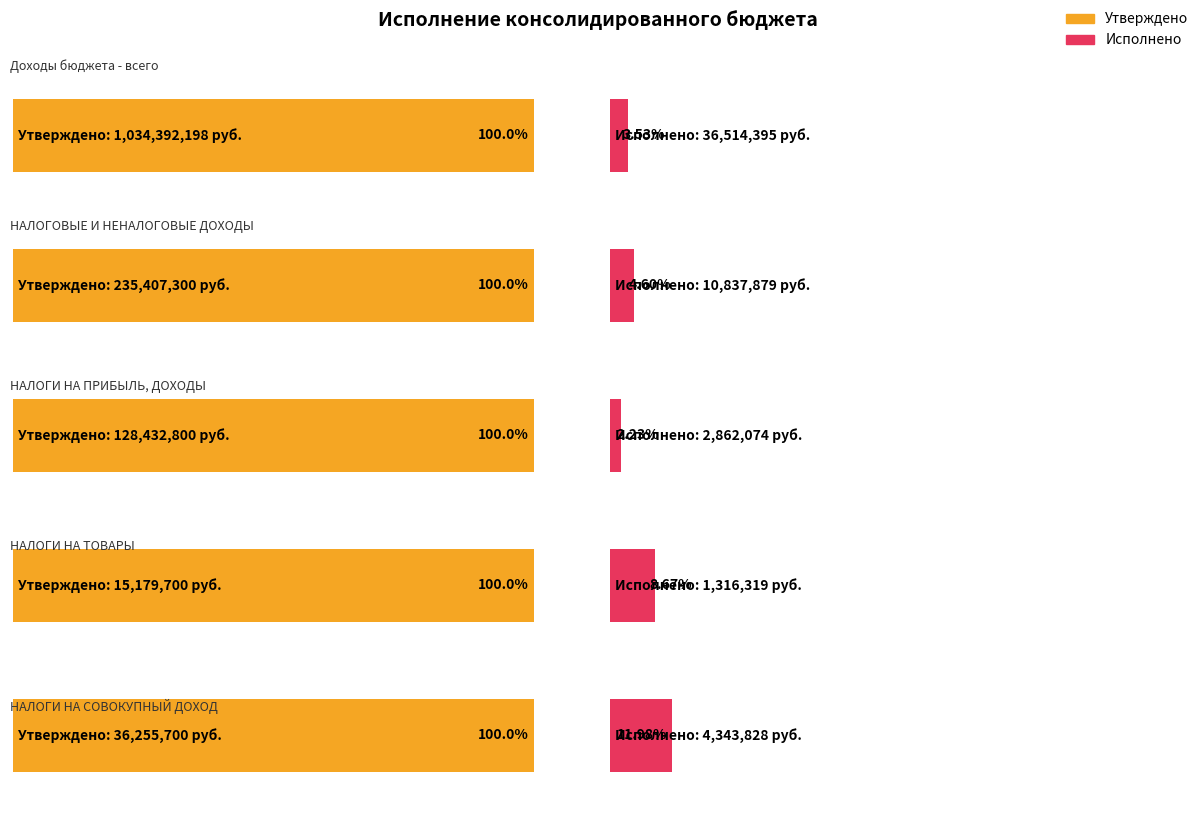

Reading left to right, list all the values displayed in this chart.

Утверждено: 1034392197.7	235407300.0	128432800.0	15179700.0	36255700.0
Исполнено: 36514395.1	10837879.3	2862073.8	1316319.3	4343828.4